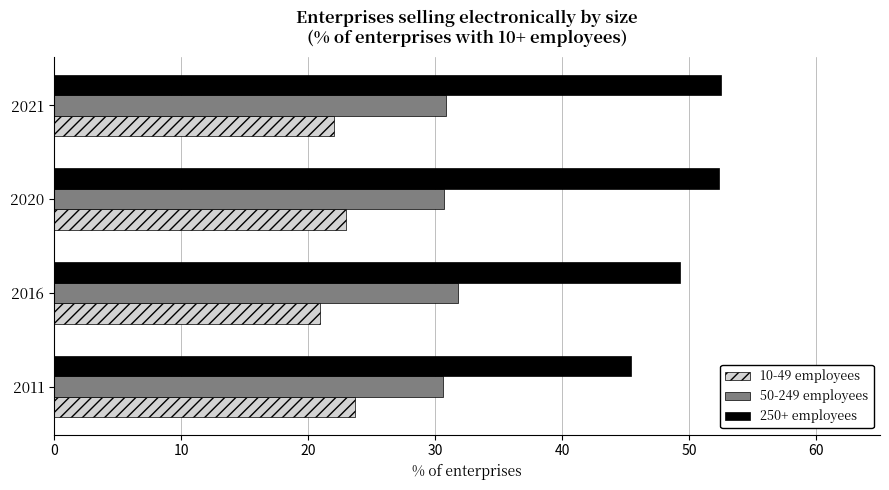

Which category has the lowest value in the 10-49 employees series?

2016